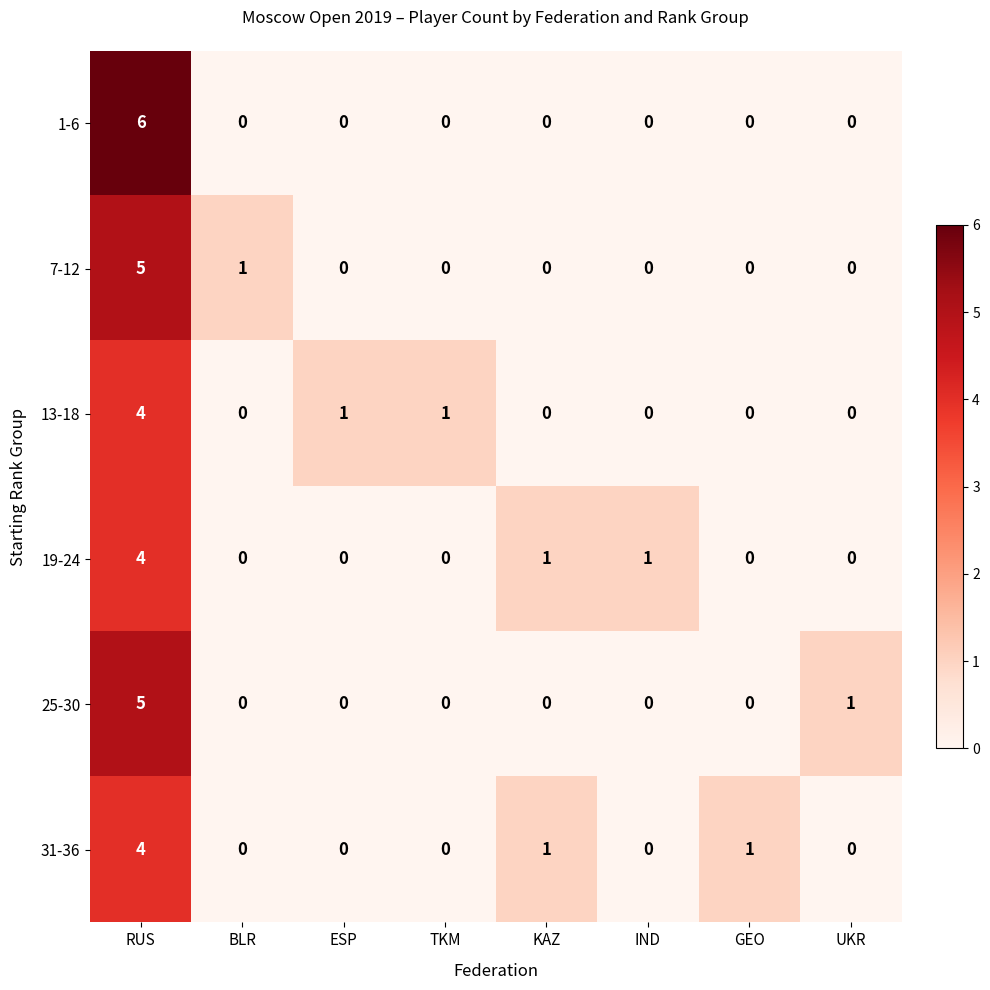

At how many categories does at least one series exceed 3?

1